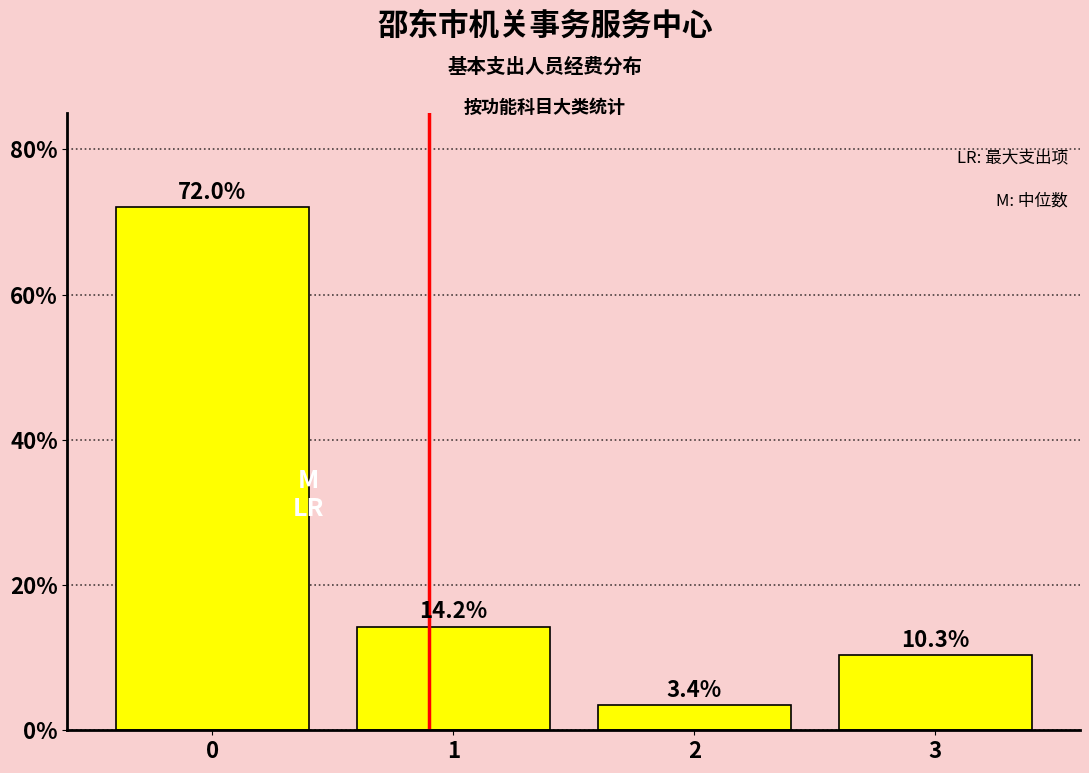

Reading left to right, transcribe all the data shown in this chart.

0=72.0	1=14.2	2=3.4	3=10.3